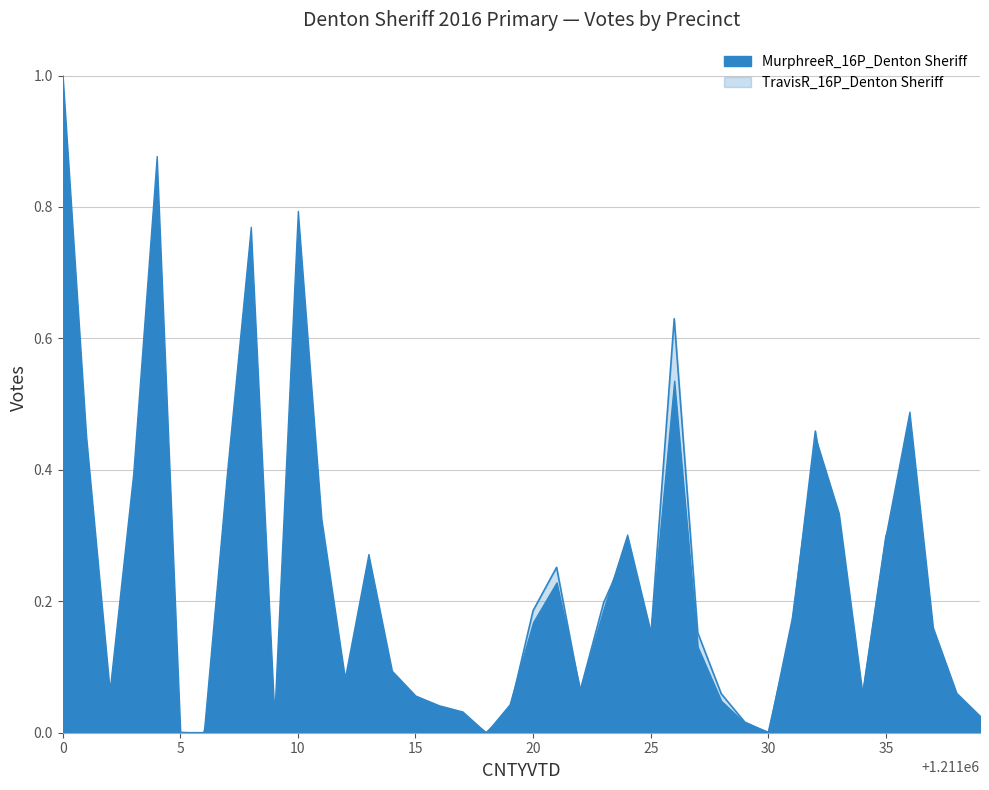

Does the chart have visible grid lines?

Yes